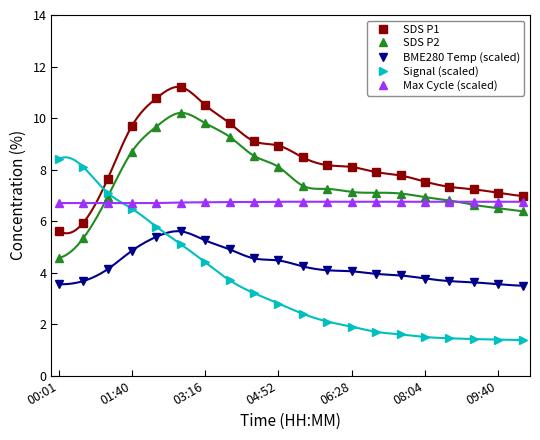

What are all the series names shown in the legend?

SDS P1, SDS P2, BME280 Temp (scaled), Signal (scaled), Max Cycle (scaled)